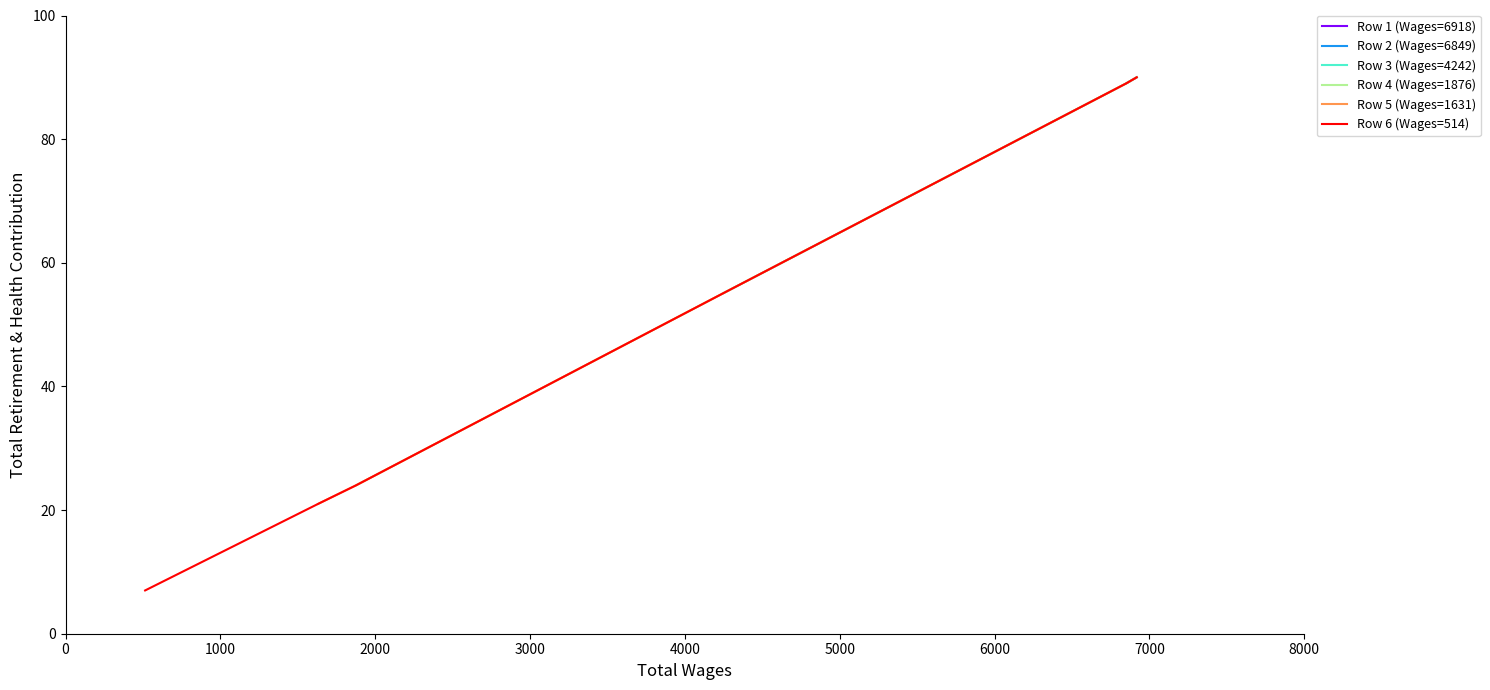

How many lines are shown in the chart?

1